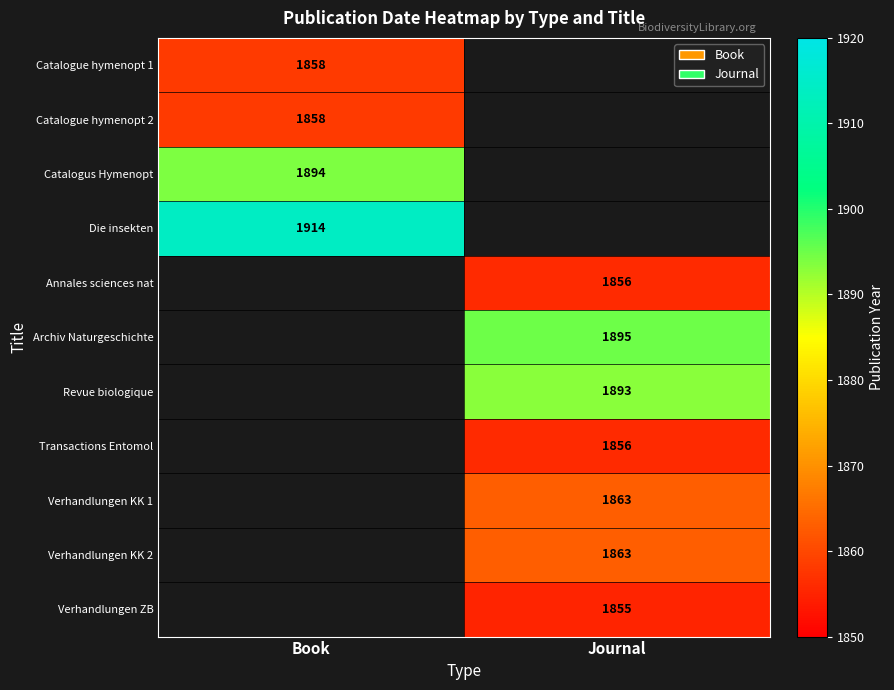

Is the value of Catalogue hymenopt 2 at Book greater than the value of Annales sciences nat at Journal?

Yes